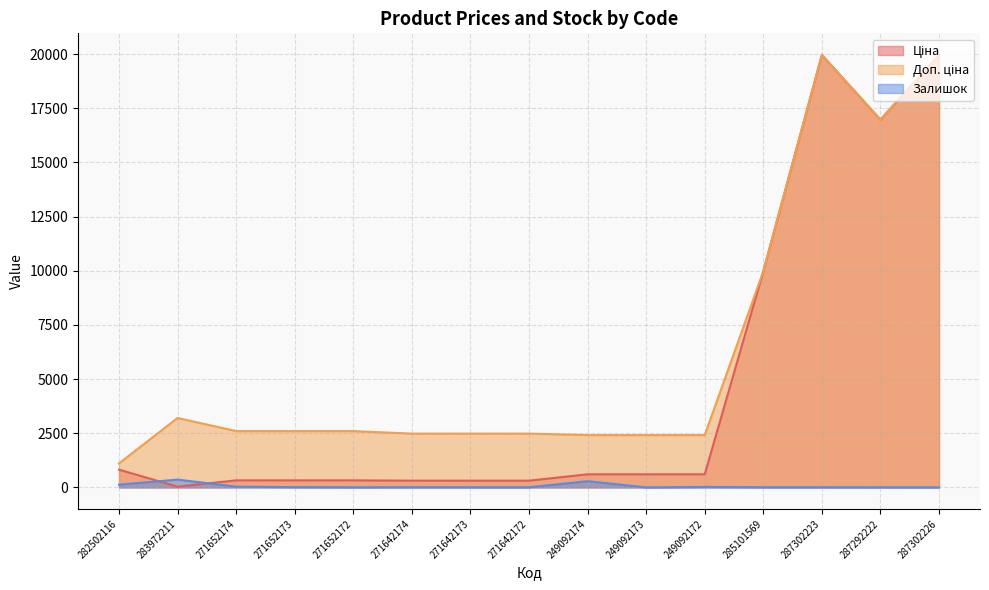

How many lines are shown in the chart?

3